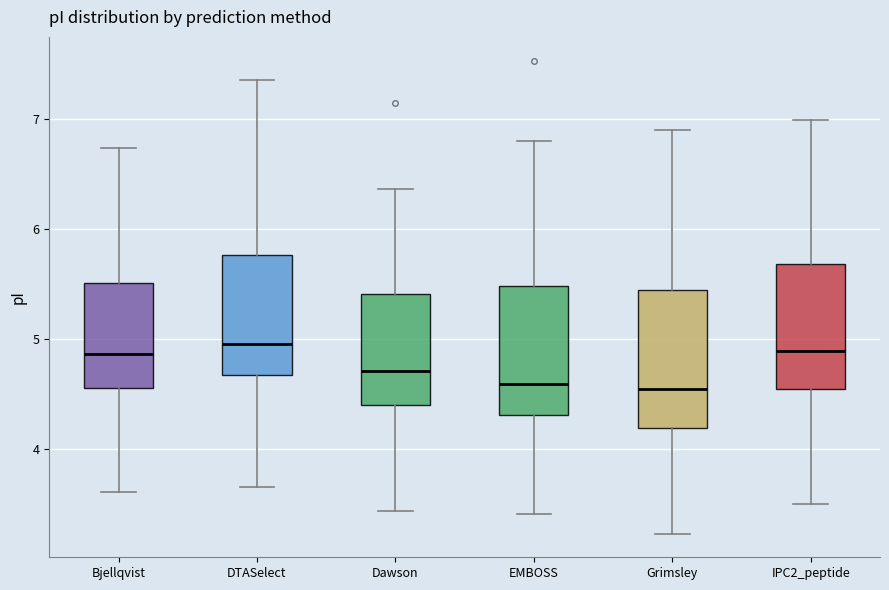

Where does the upper whisker of the box for EMBOSS end on the y-axis? The values are not printed on the chart, so give them approximately, as read against the axis.

6.8